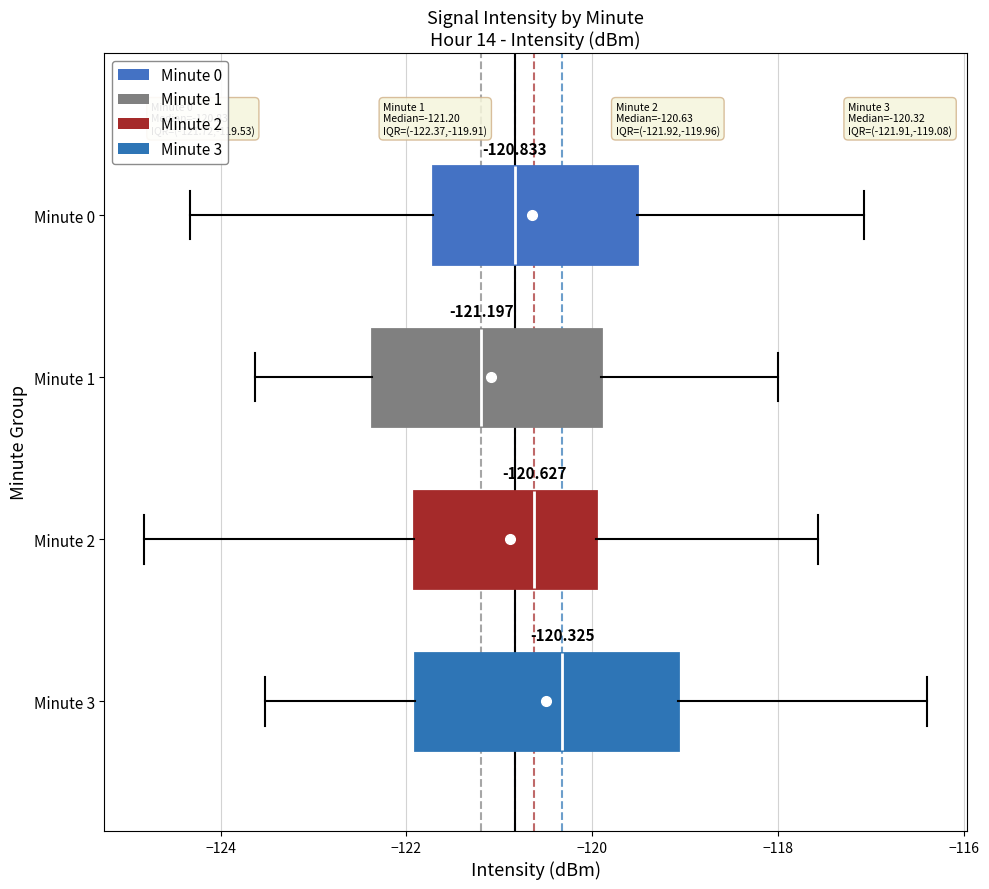

Comparing the boxes themselves (not the whiskers), which one is the widest?

Minute 3